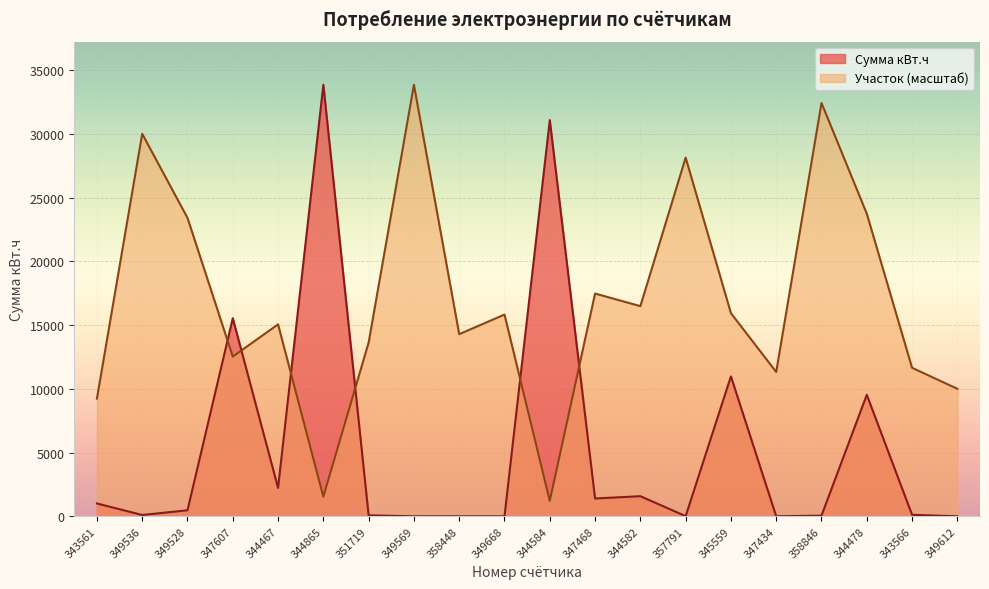

Reading right to left, transcribe all the data shown in this chart.

Сумма кВт.ч: 0.0	120.1	9533.0	53.0	0.0	10975.0	12.1	1579.1	1398.1	31080.1	0.0	3.1	0.0	78.1	33852.0	2226.0	15541.1	472.0	104.1	1008.0
Участок: 10001.7	11650.4	23740.4	32423.2	11320.6	15936.8	28136.7	16486.4	17475.5	1209.0	15826.9	14288.2	33852.0	13628.7	1538.7	15057.5	12529.6	23410.6	30005.2	9232.4